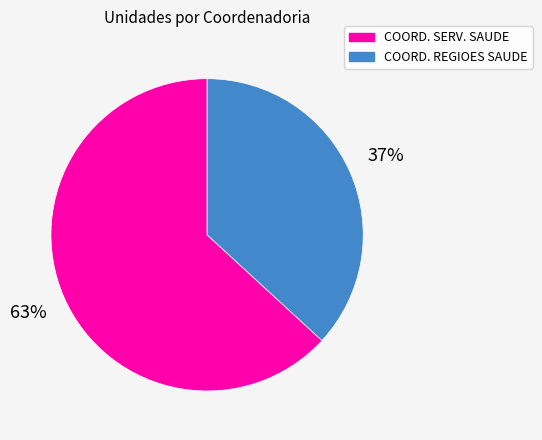

Is there any slice that represents more than half of the pie?

Yes